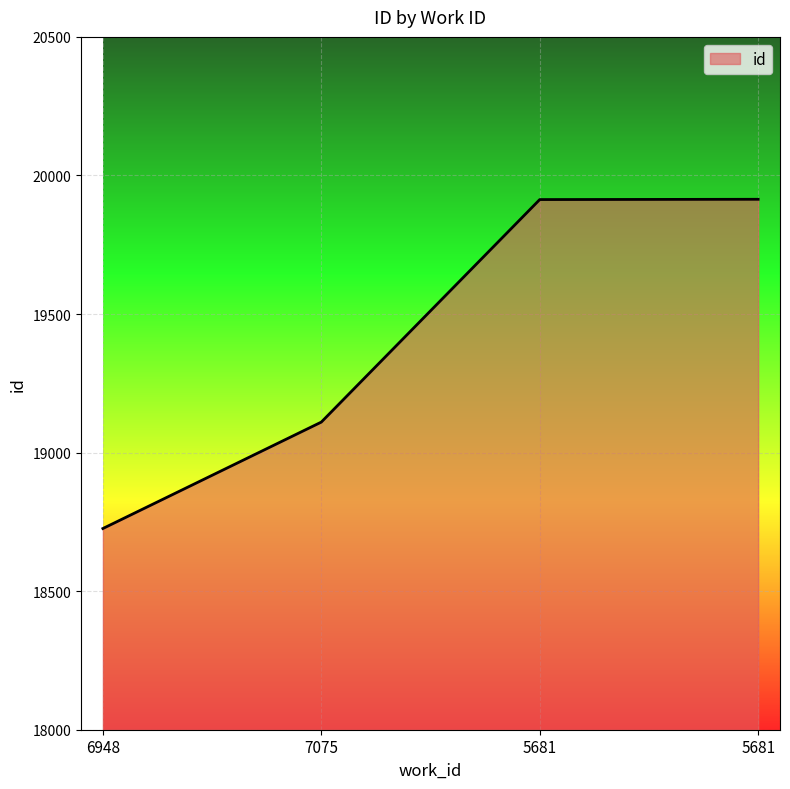

Where does the data first go above 19913?

5681